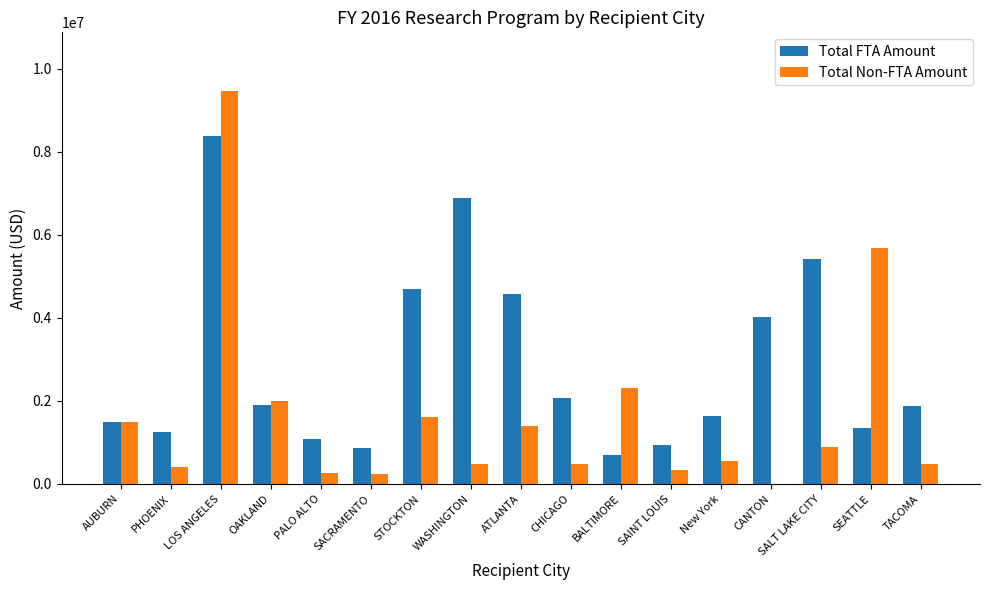

The Total FTA Amount series shows 7920745 at ATLANTA. True or false?

False